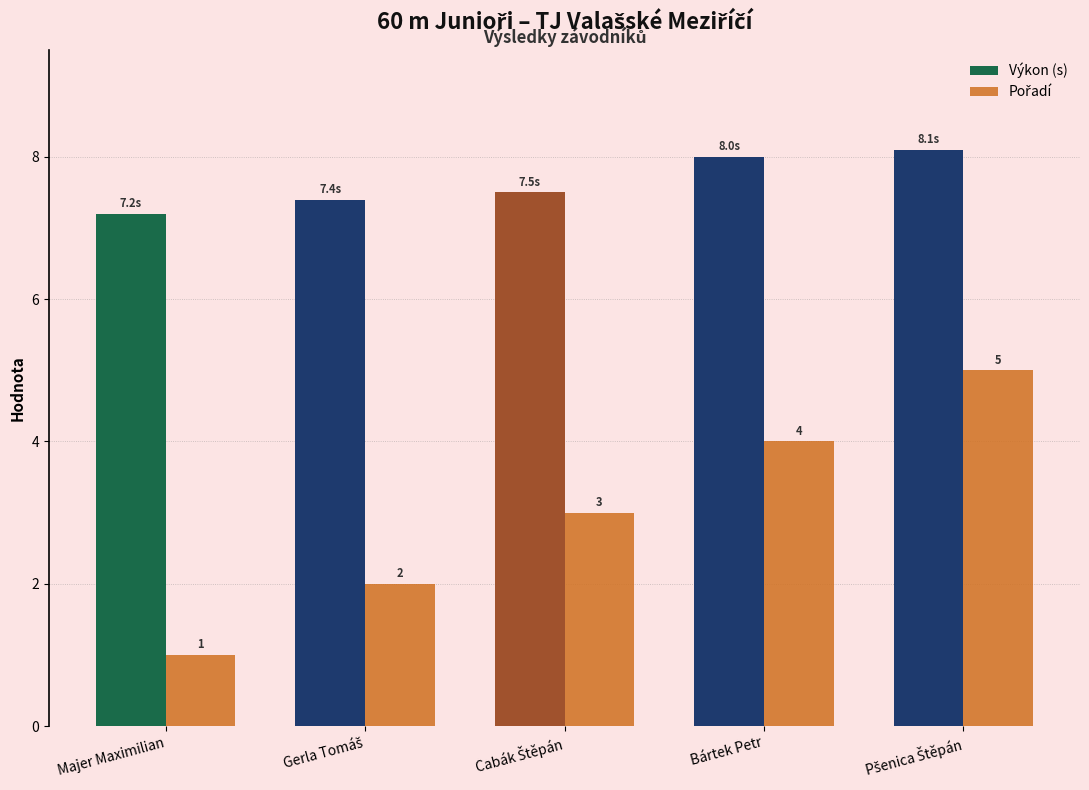

What is the value of the Výkon (s) bar at the 3rd from the left?

7.5